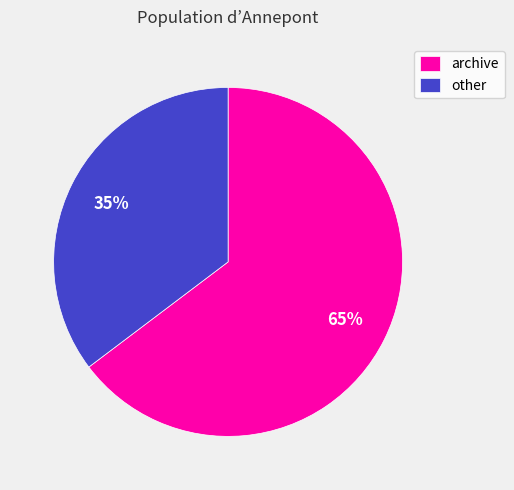

To the nearest percent, what portion does archive represent?

65%